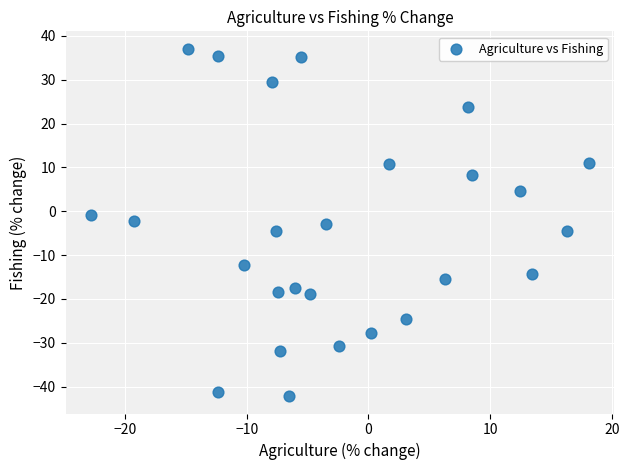

What is the range of Y values (max minus min)?

79.2